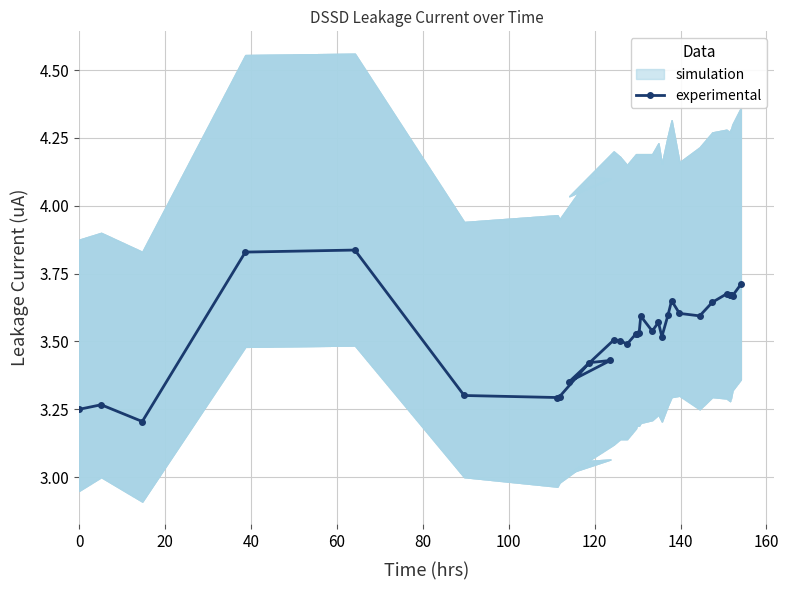

Count the experimental values in the range 3 to 4.

32